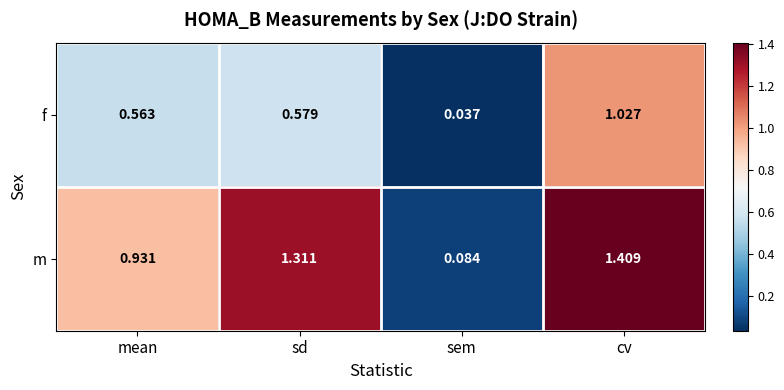

List the series in order of their overall mean, highest first.

m, f